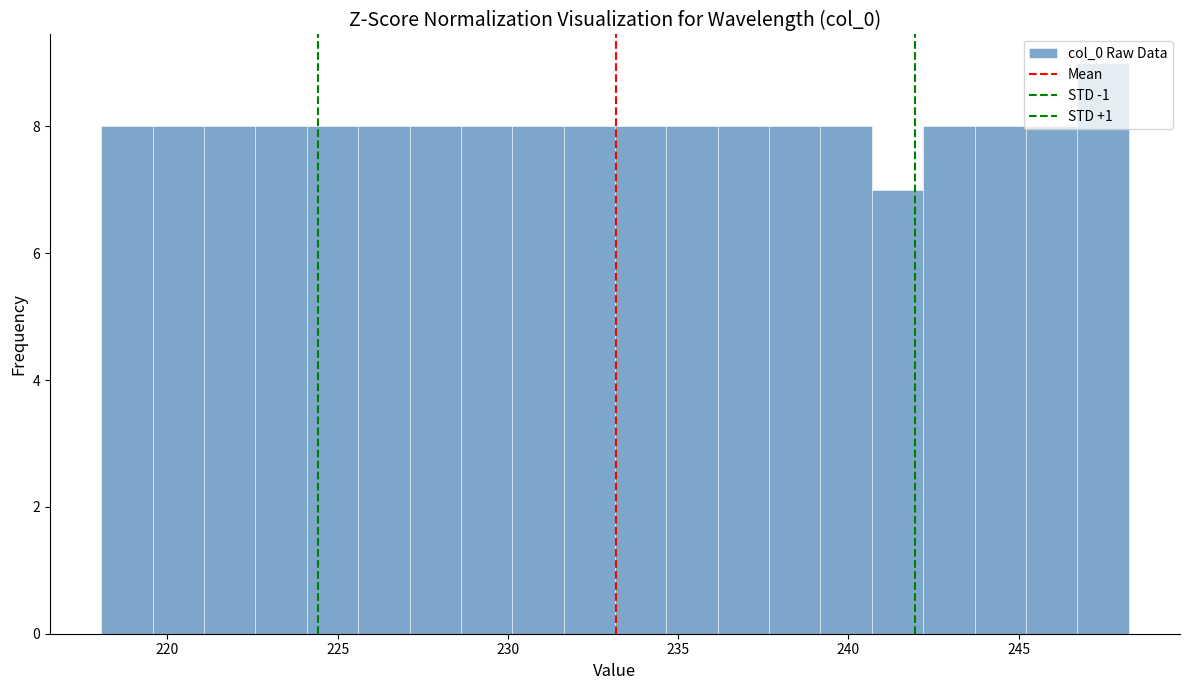

Around what value on the x-axis is the tallest bar? Give the approximate position of its centre, as read against the axis.

247.5